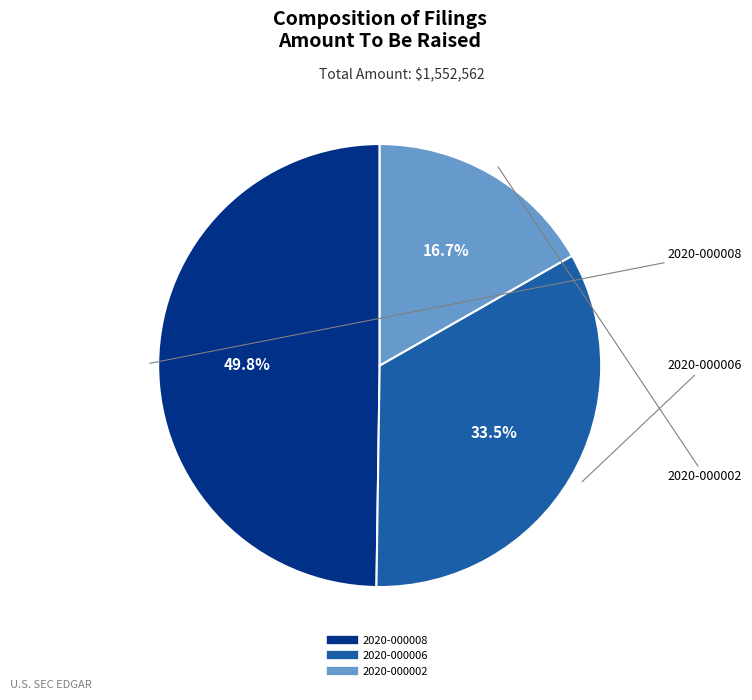

Is there a majority slice in this chart?

No